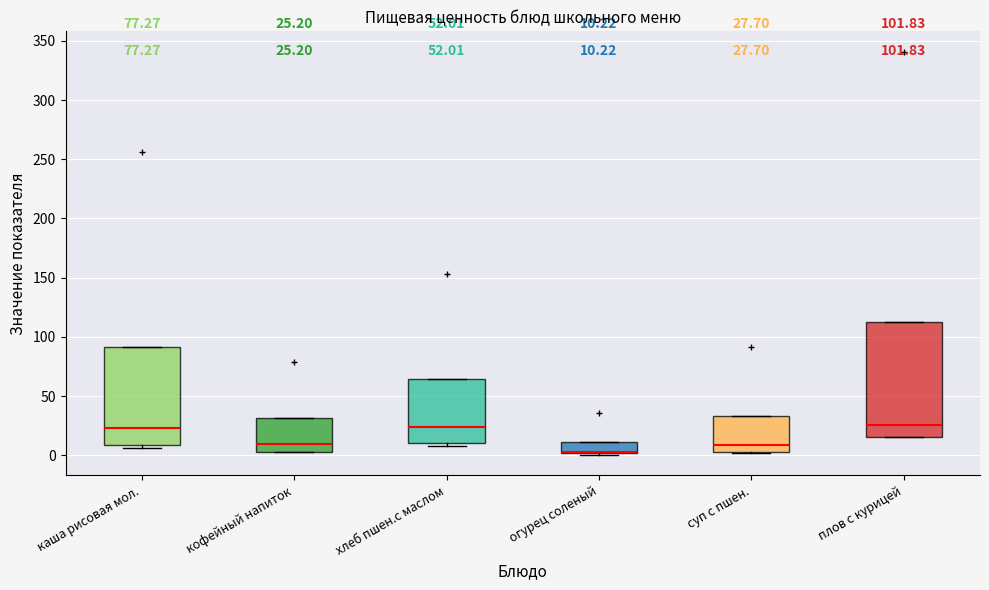

Which box is the tallest, from its lower edge to its upper edge?

плов с курицей